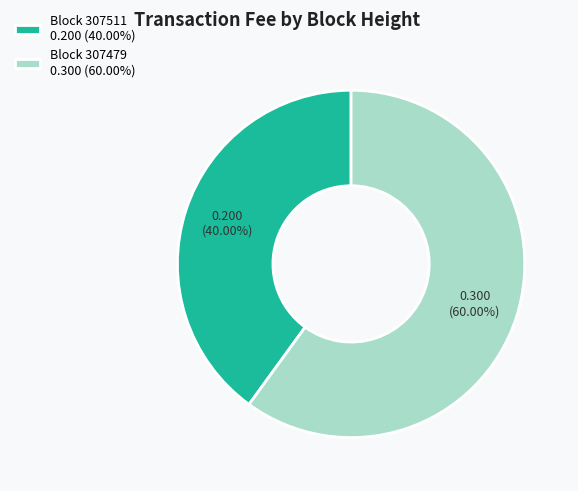

Do Block 307511 0.200 (40.00%) and Block 307479 0.300 (60.00%) together represent more than half of the pie?

Yes